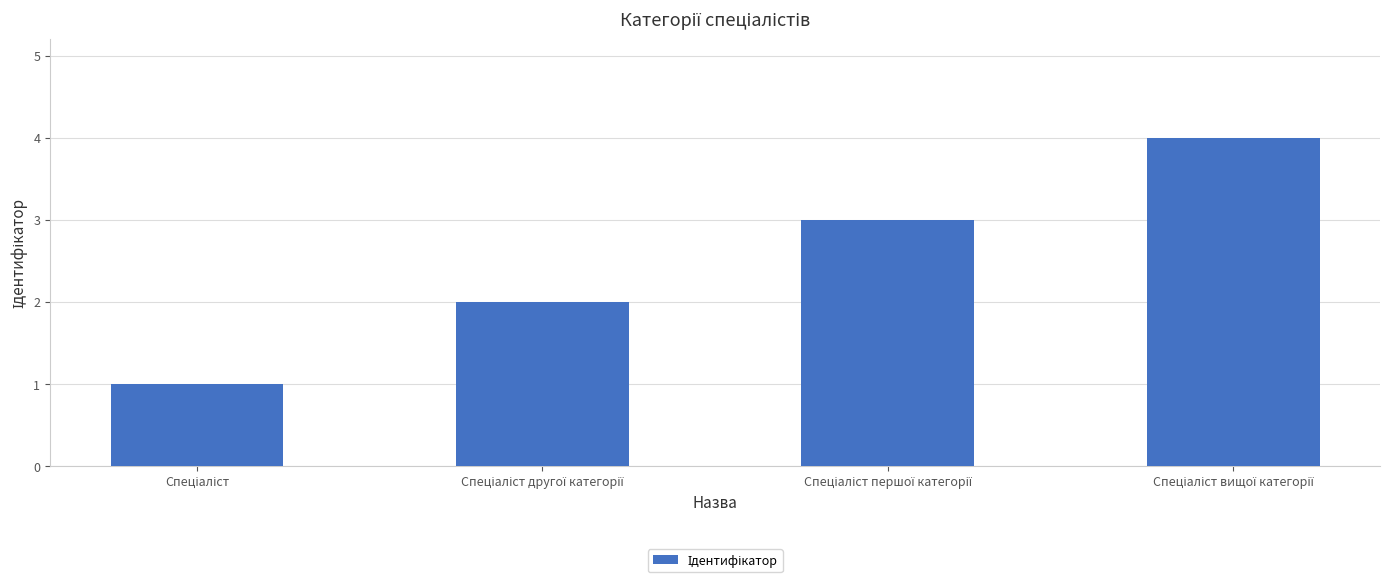

Count the number of categories in the chart.

4